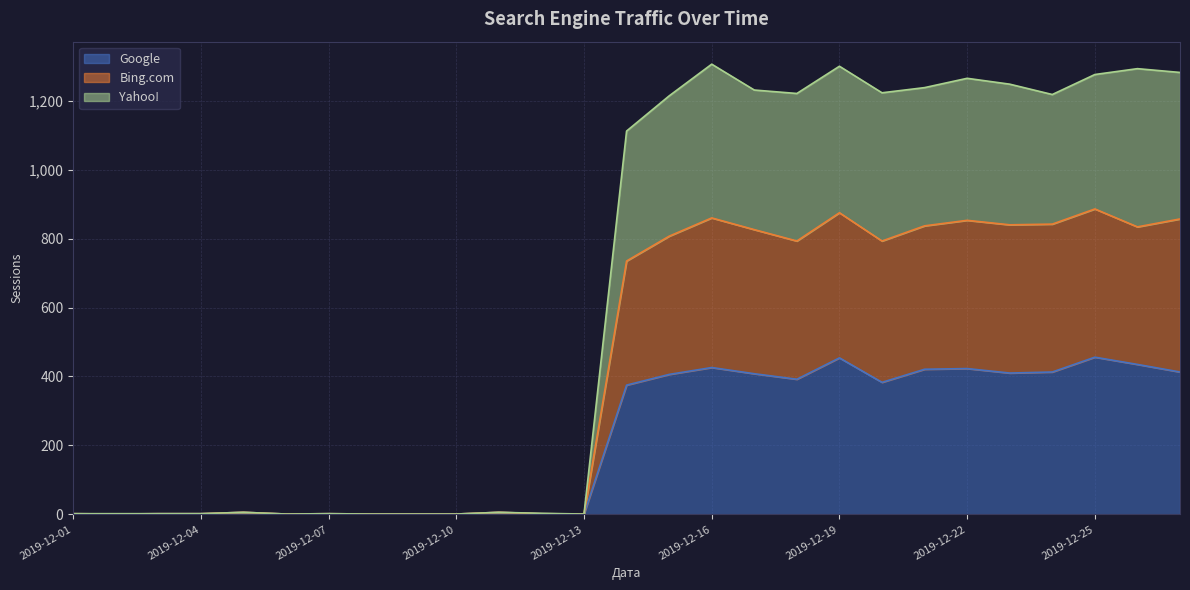

At which label is Google closest to 228?

2019-12-14